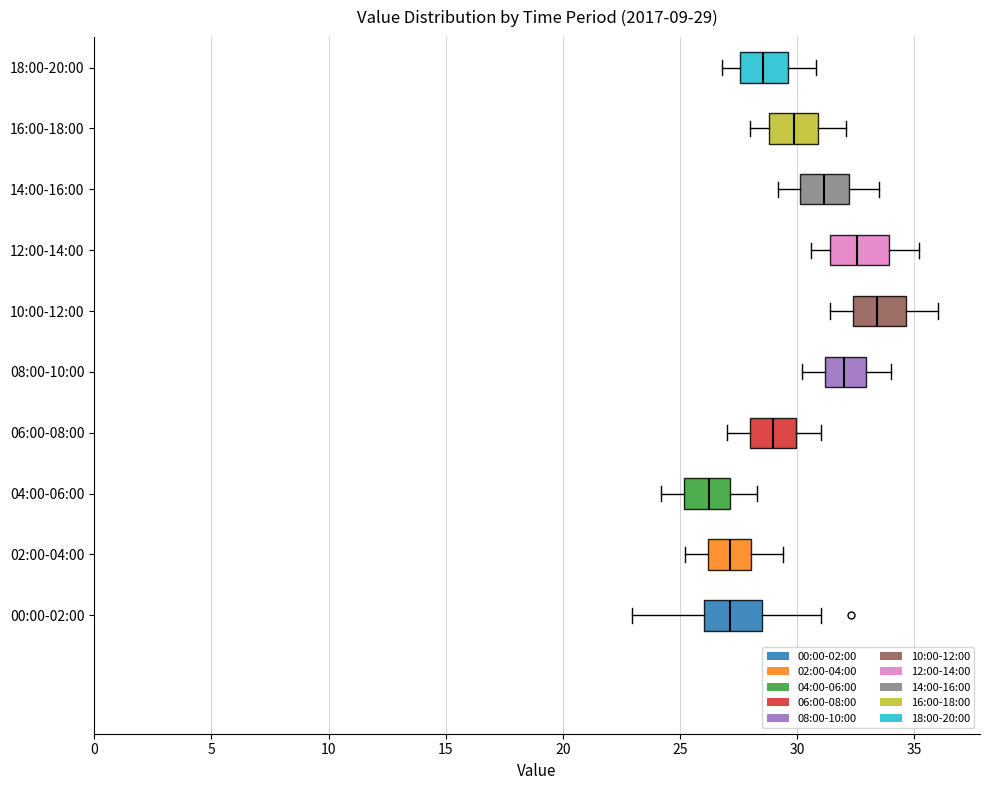

Which box has the furthest to the left median line?

04:00-06:00